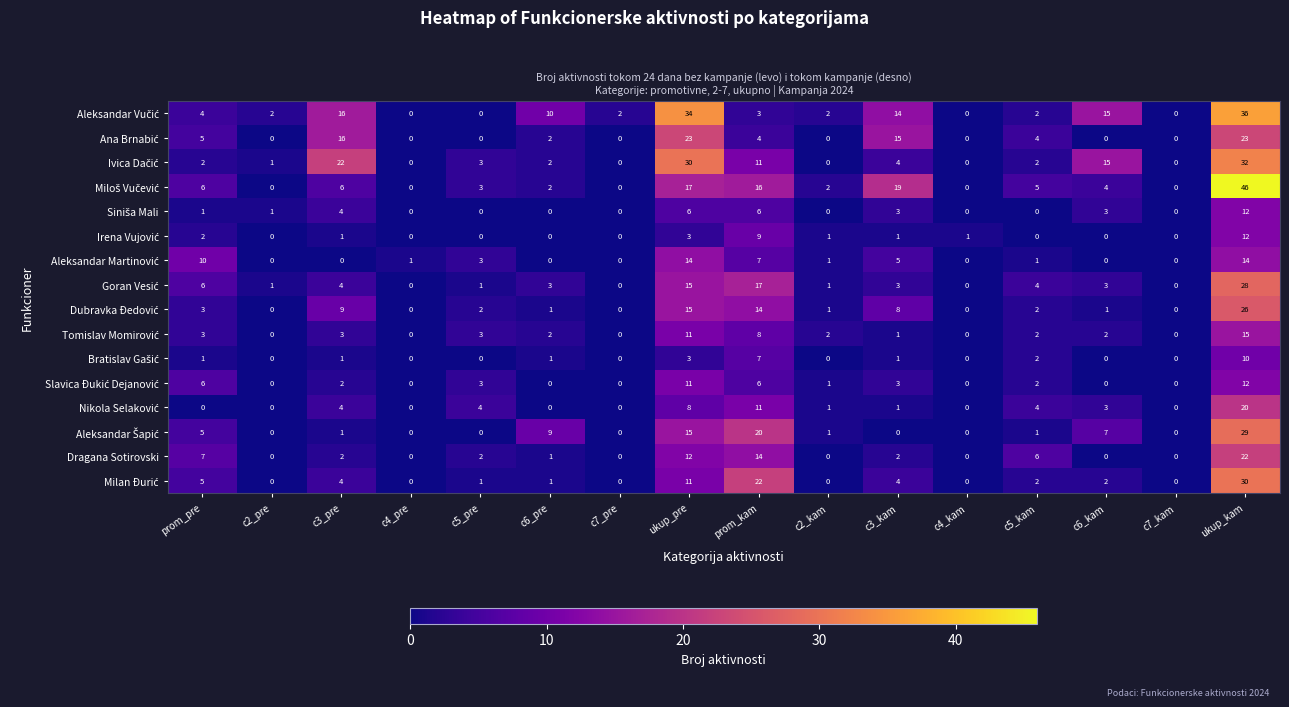

Is it true that Dragana Sotirovski equals 0 at c2_kam?

True